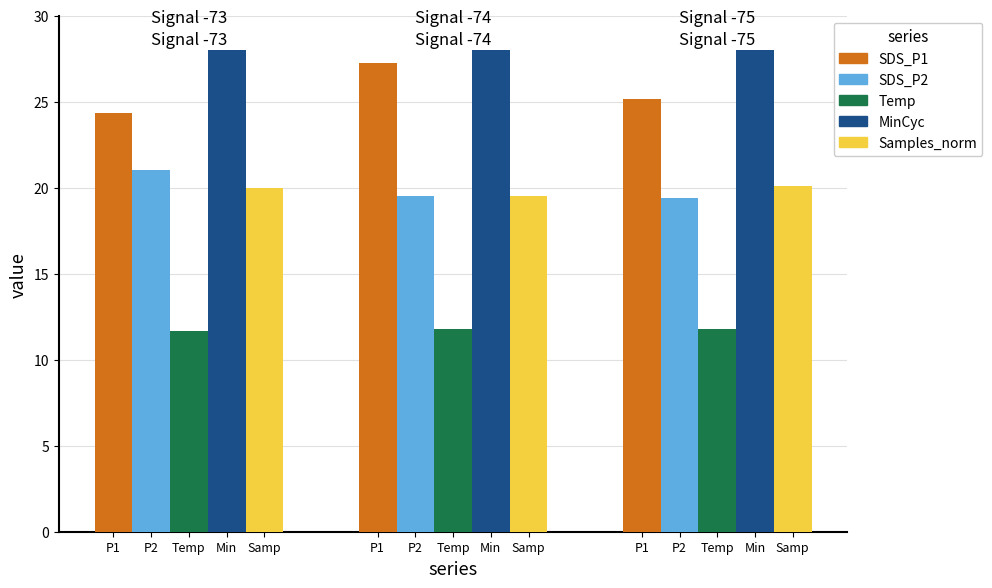

What is the value of the MinCyc bar at the 1st from the left?

28.0